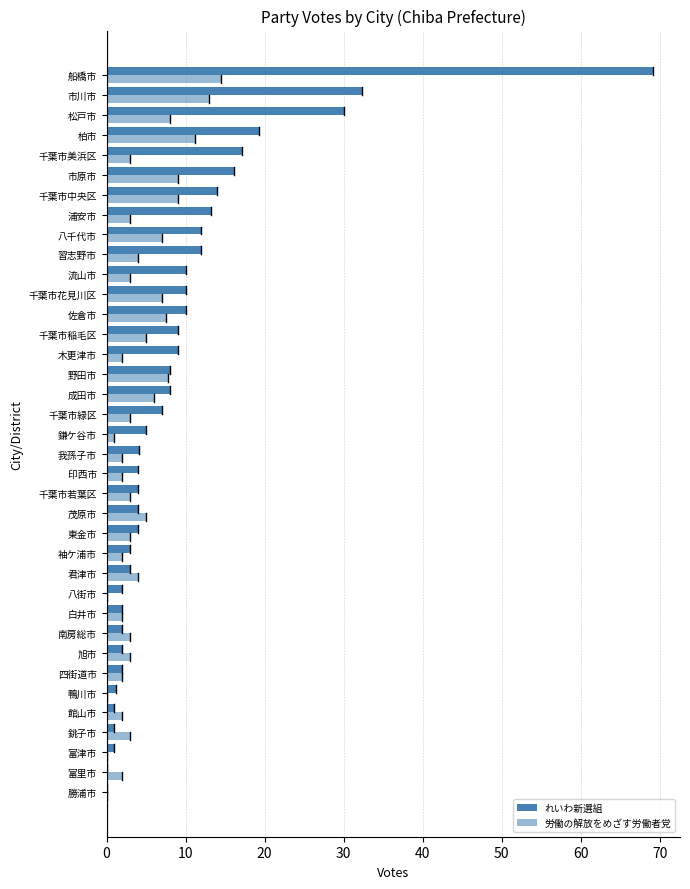

How many categories are shown in the chart?

37